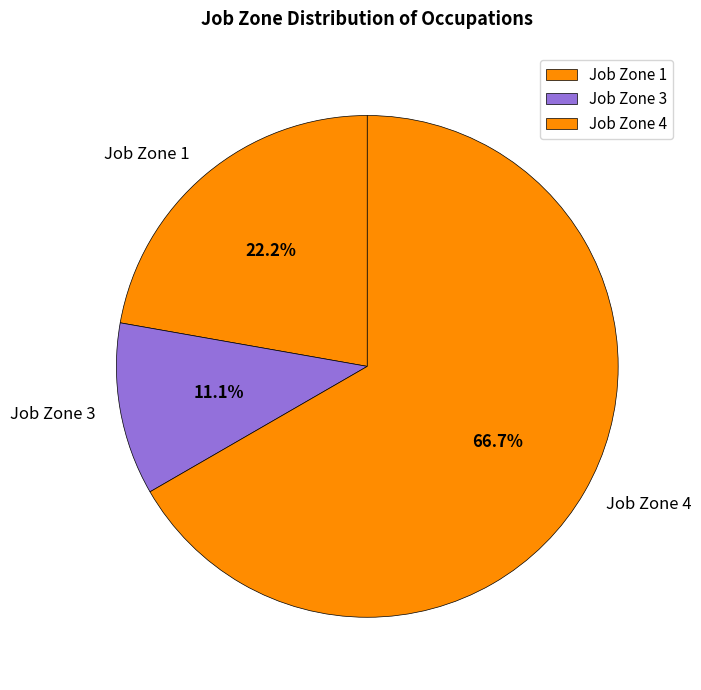

How many segments does this pie chart have?

3